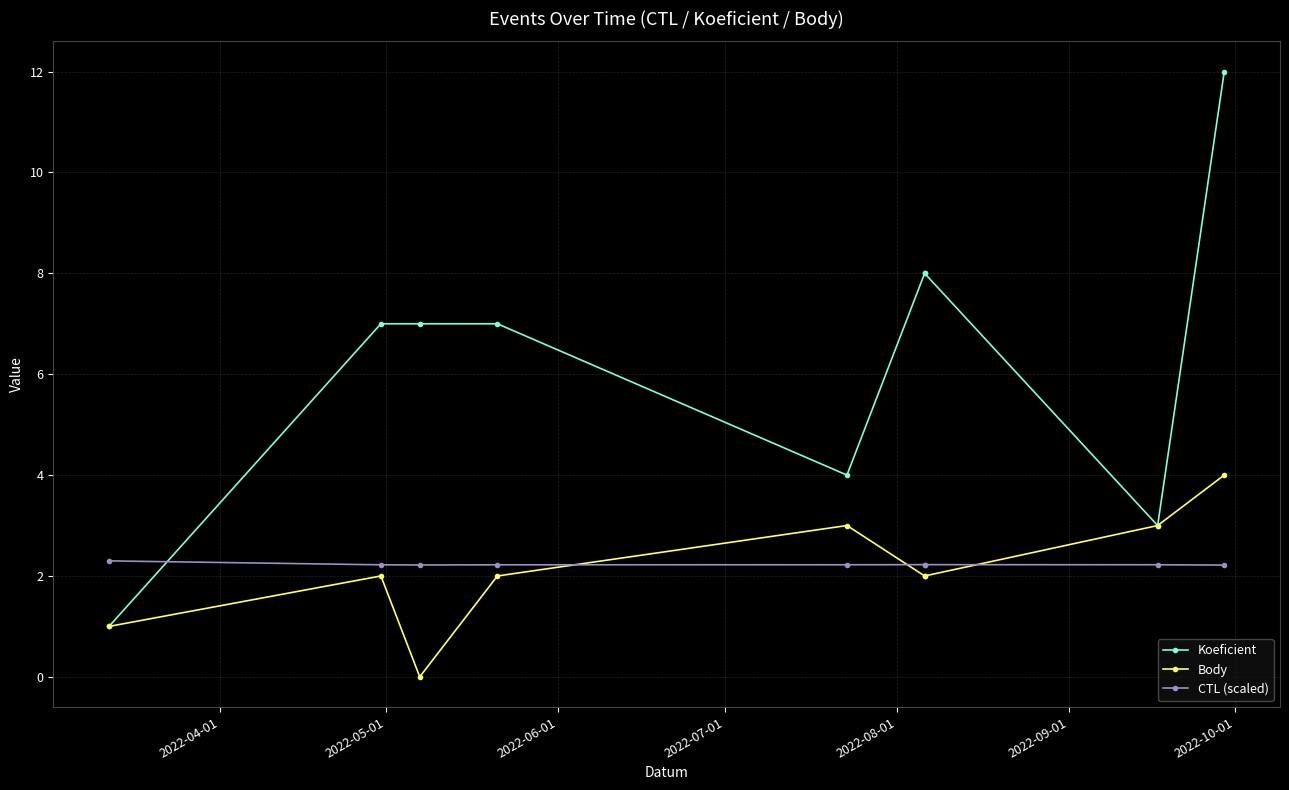

At which label is Body closest to 2?

2022-05-01